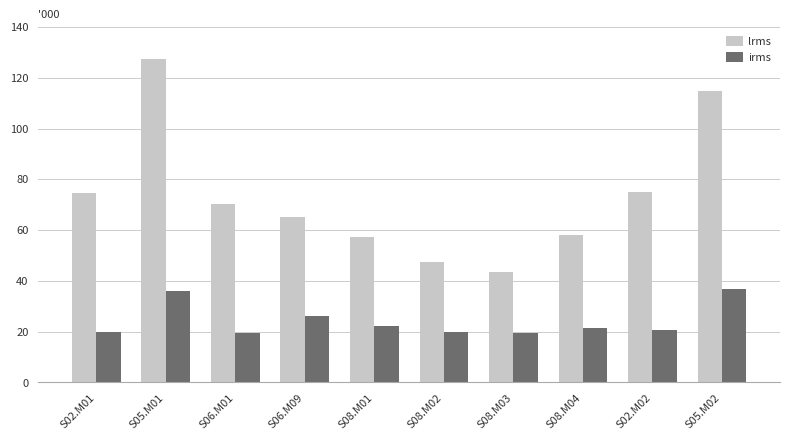

Which series has the largest range (max minus min)?

lrms